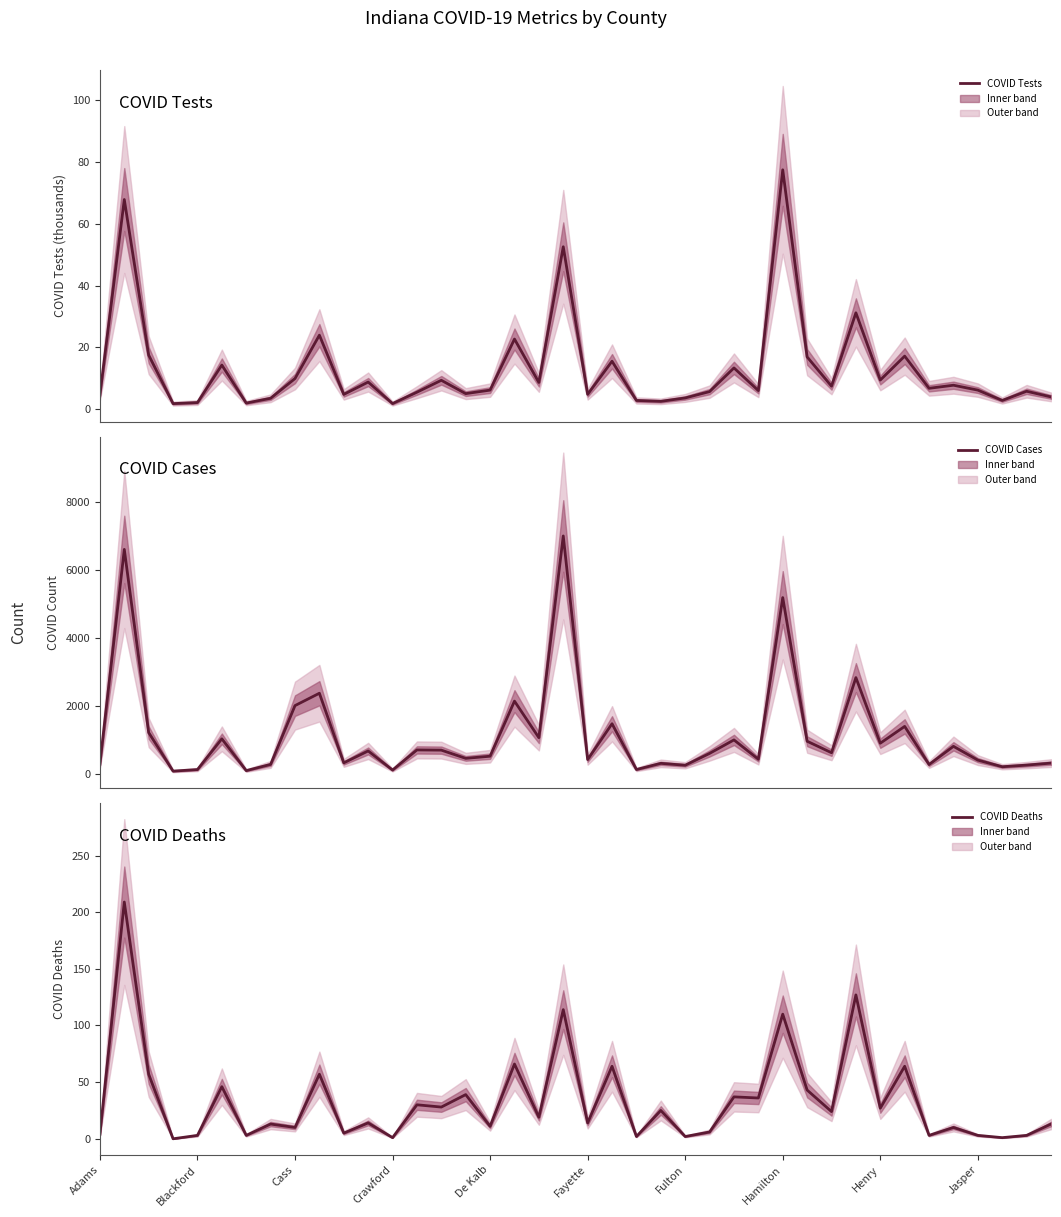

Reading left to right, transcribe all the data shown in this chart.

COVID Tests: 4.6	67.8	17.5	1.8	2.2	14.3	2.0	3.6	9.9	24.0	4.8	8.8	1.9	5.5	9.4	5.1	6.2	22.7	8.7	52.6	4.8	15.5	2.9	2.6	3.7	5.7	13.4	6.0	77.4	16.9	7.5	31.2	9.5	17.2	6.8	7.8	6.2	2.9	5.8	4.0
COVID Cases: 296.0	6618.0	1225.0	90.0	136.0	1041.0	105.0	288.0	2019.0	2383.0	333.0	684.0	122.0	714.0	708.0	466.0	529.0	2151.0	1074.0	7014.0	430.0	1485.0	137.0	319.0	263.0	612.0	1009.0	440.0	5199.0	970.0	632.0	2843.0	912.0	1407.0	284.0	820.0	414.0	219.0	267.0	326.0
COVID Deaths: 4.0	209.0	57.0	0.0	3.0	46.0	3.0	13.0	10.0	57.0	5.0	14.0	1.0	30.0	28.0	39.0	11.0	66.0	19.0	114.0	14.0	64.0	2.0	25.0	2.0	6.0	37.0	36.0	110.0	43.0	24.0	127.0	27.0	64.0	3.0	10.0	3.0	1.0	3.0	13.0